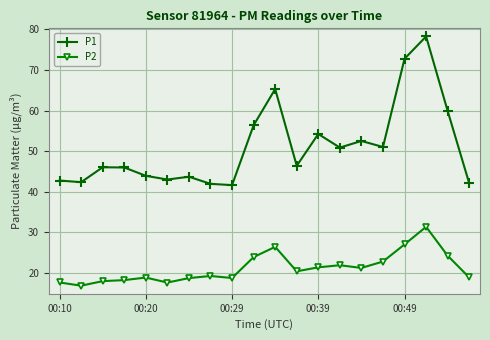

Which series has the widest spread of values?

P1